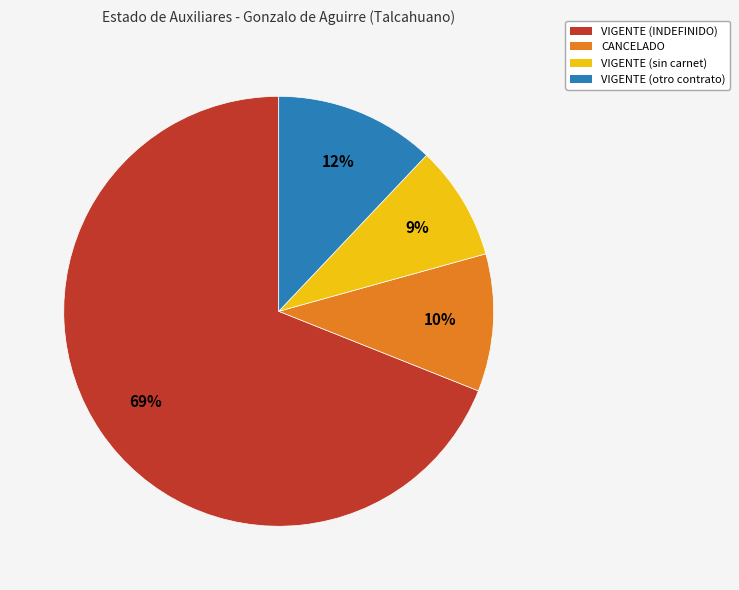

To the nearest percent, what is the average slice percentage?

25%